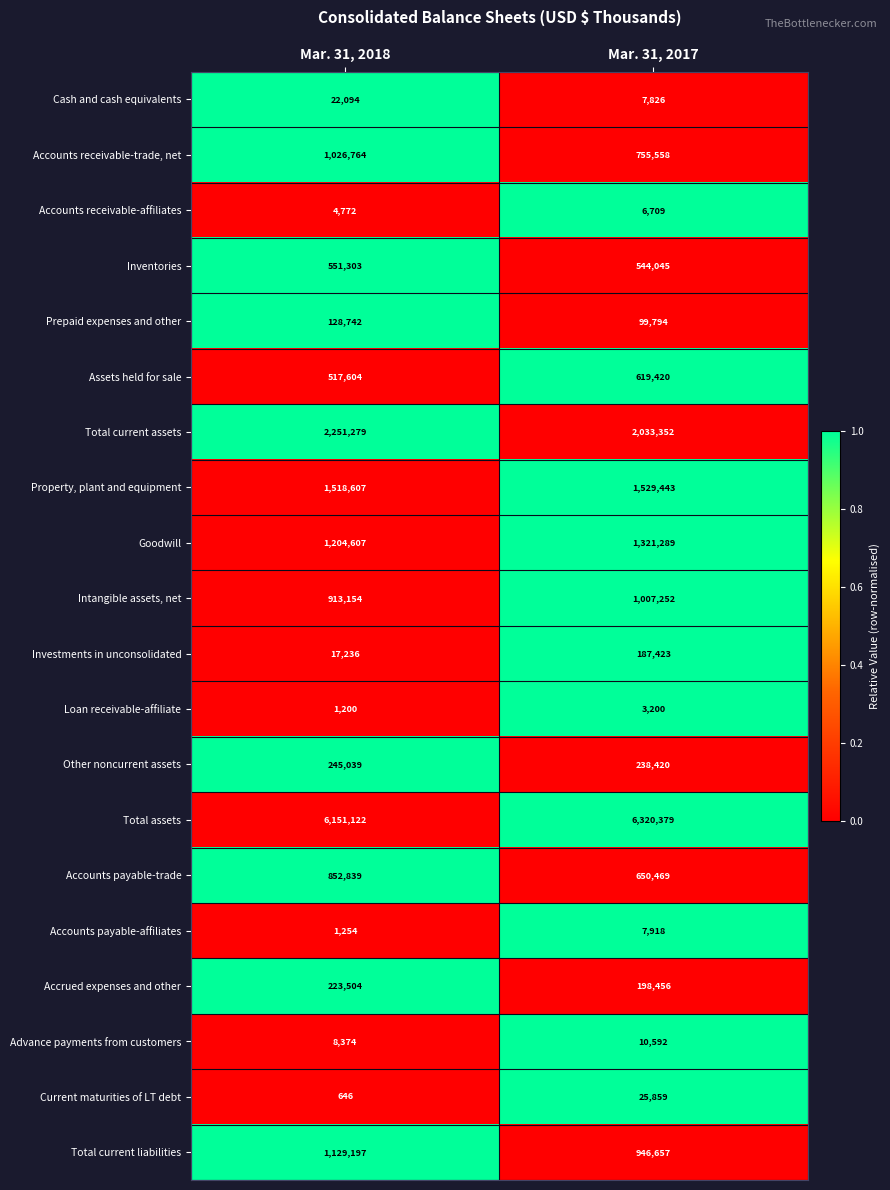

The Assets held for sale series shows 619420 at Mar. 31, 2017. True or false?

True